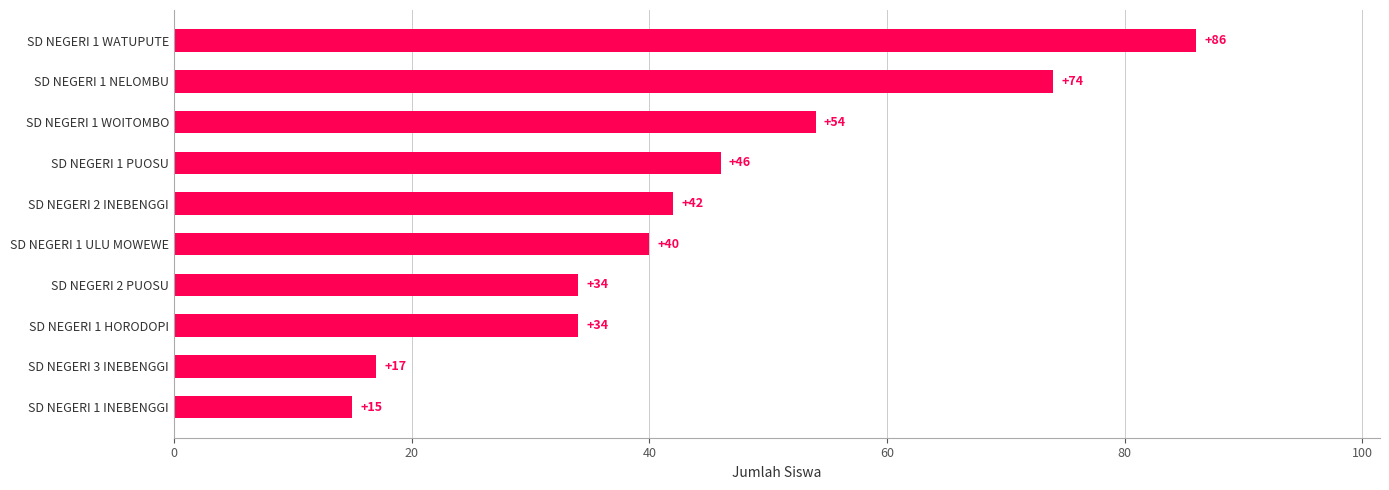

What is the sum of all values?

442